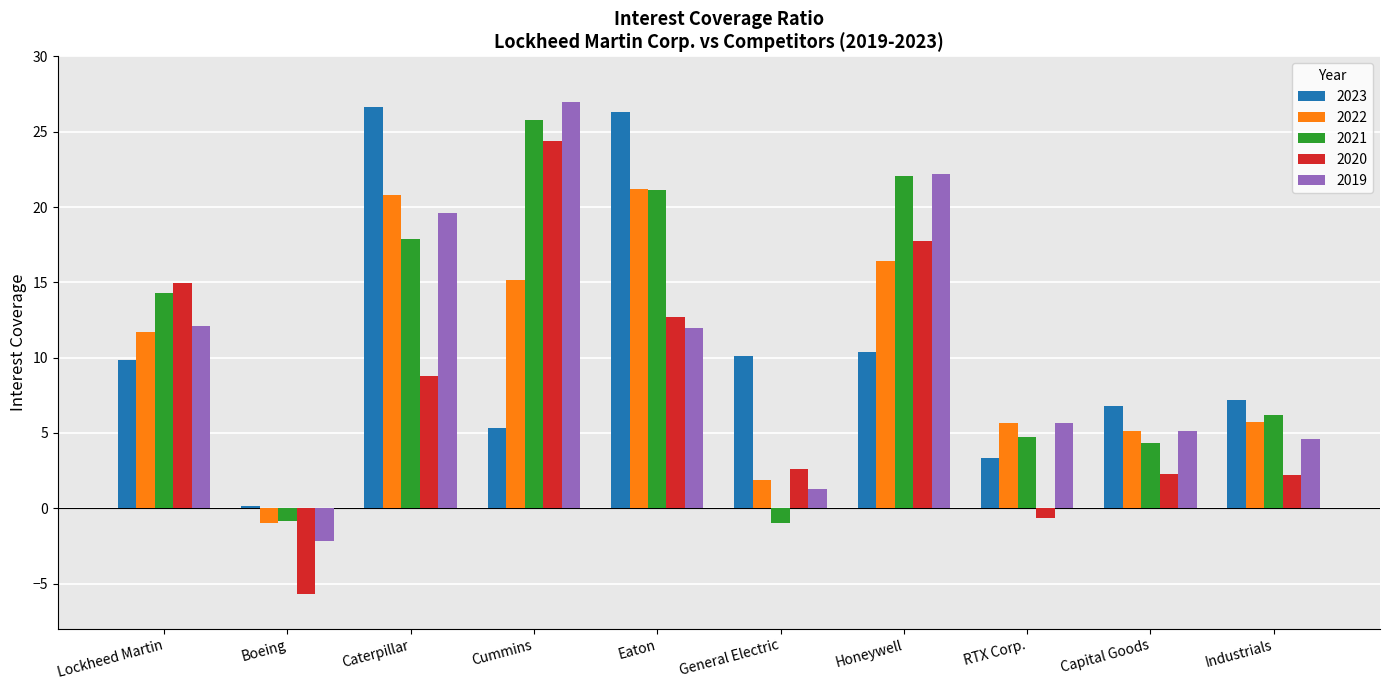

How many groups of bars are there?

10